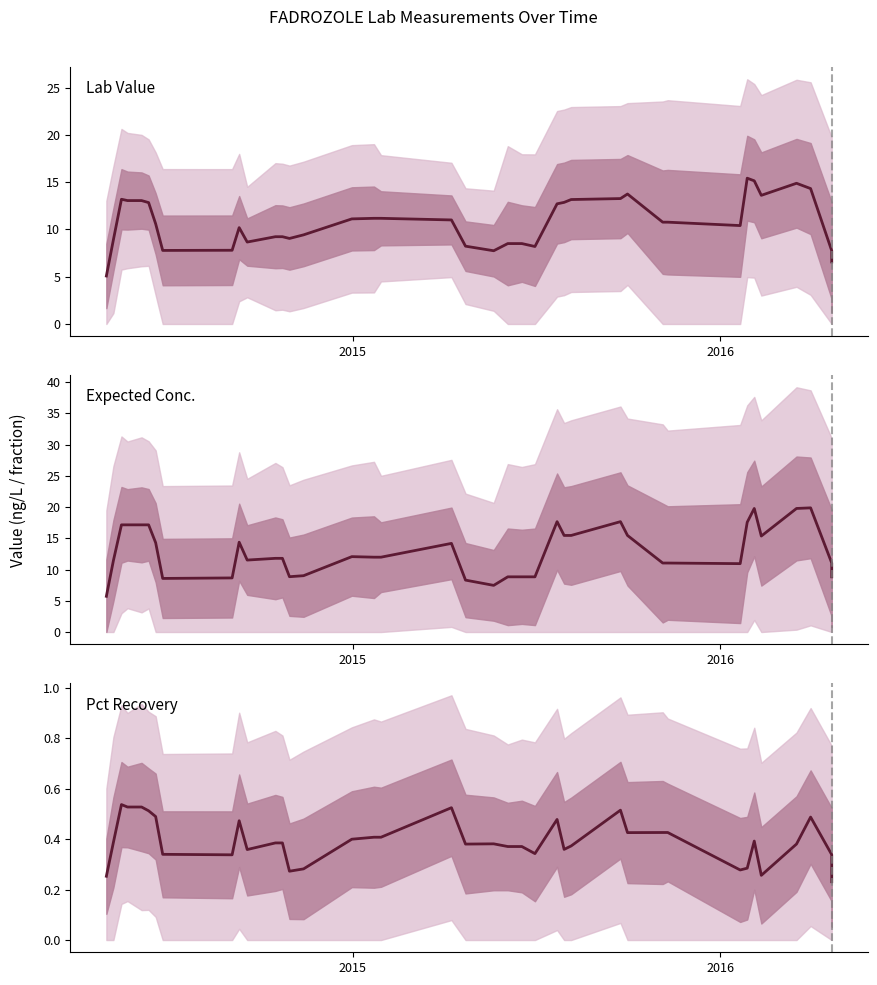

Does the chart display data point markers on the line(s)?

No